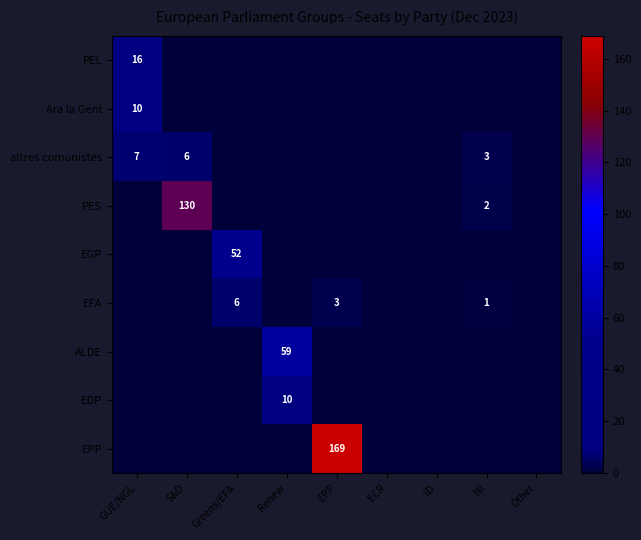

At Renew, list the series in order from smallest to largest.

PEL, Ara la Gent, altres comunistes, PES, EGP, EFA, EPP, EDP, ALDE